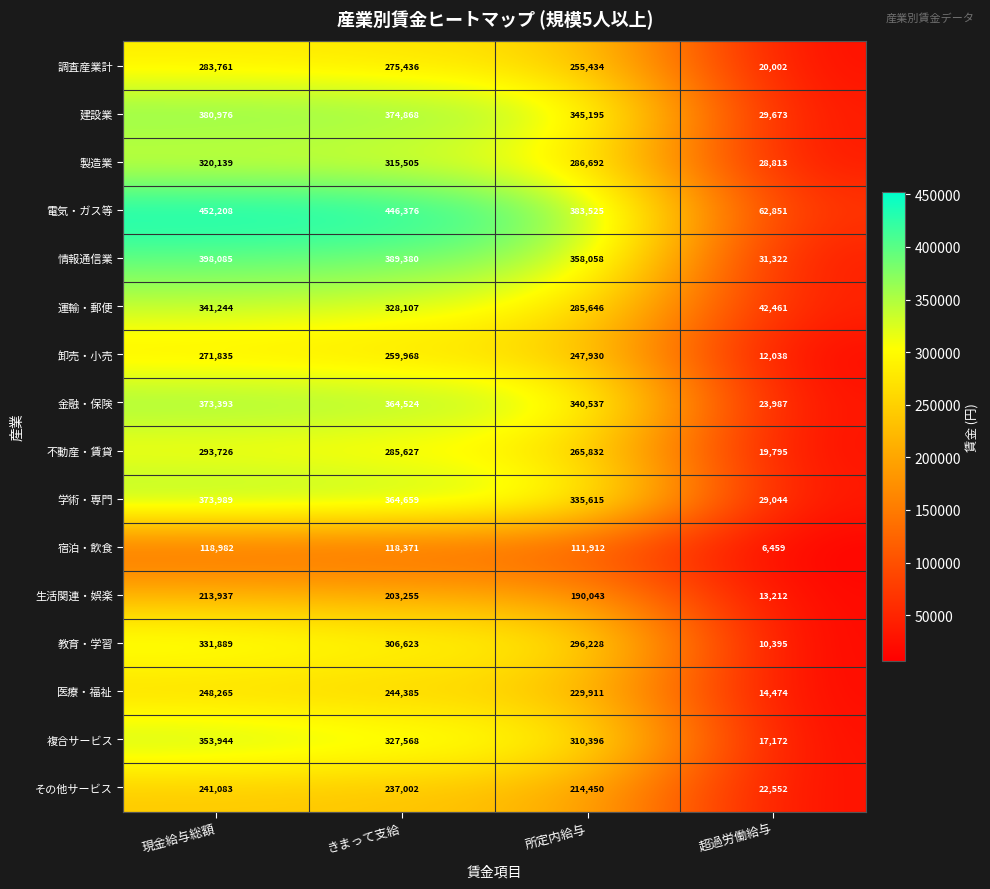

What is the sum of all 卸売・小売 values?

791771